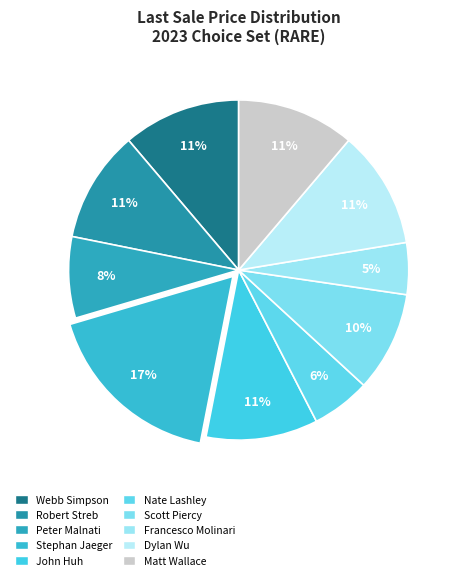

Does any single category account for the majority?

No